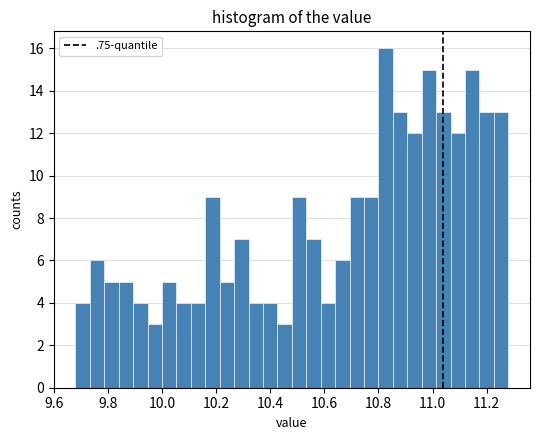

Read against the x-axis, roughly where is the centre of the tallest bar?

10.82